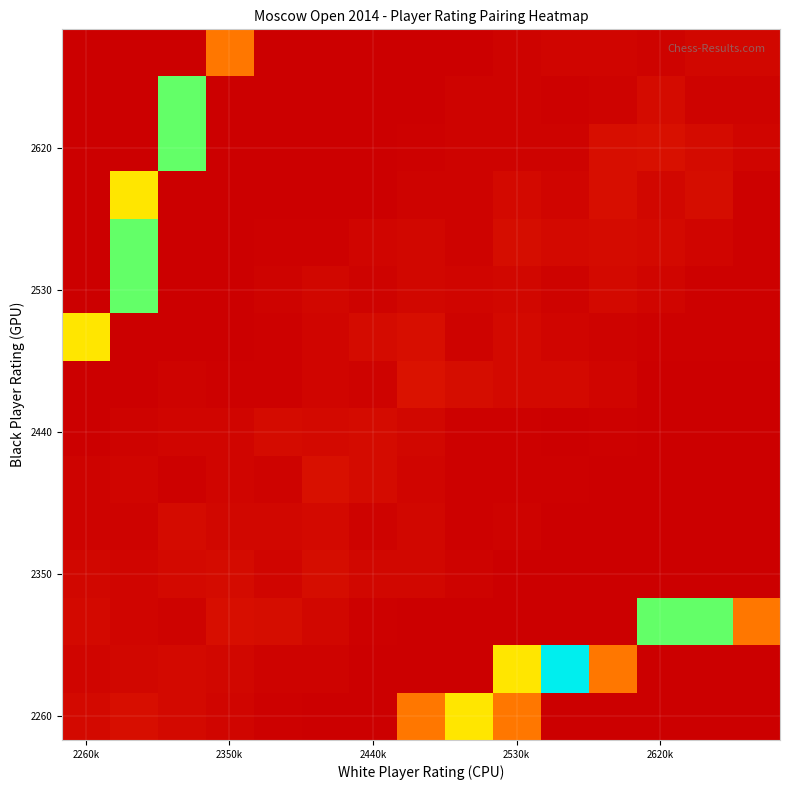

How many distinct data groups are displayed?

15